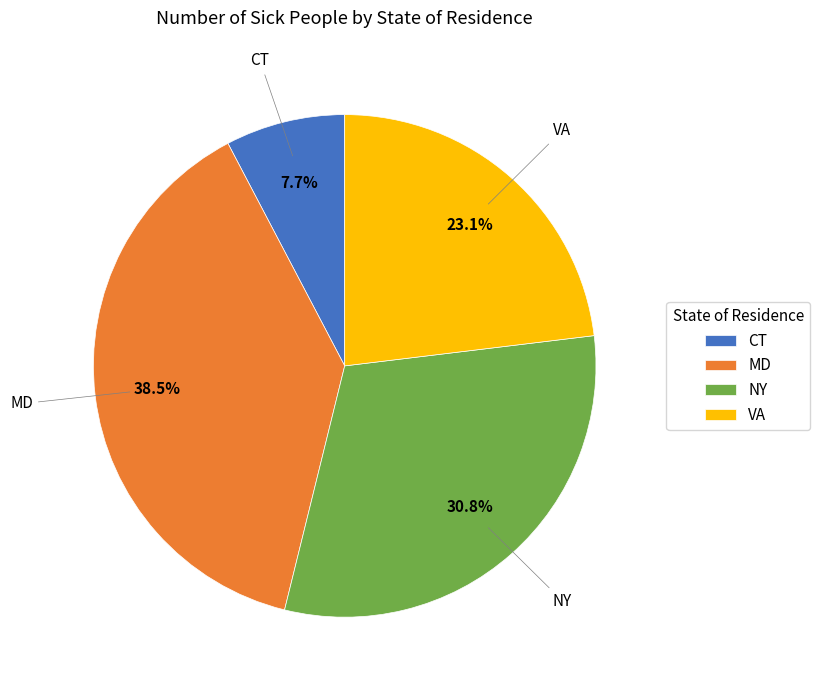

Is the sum of MD and VA greater than half?

Yes